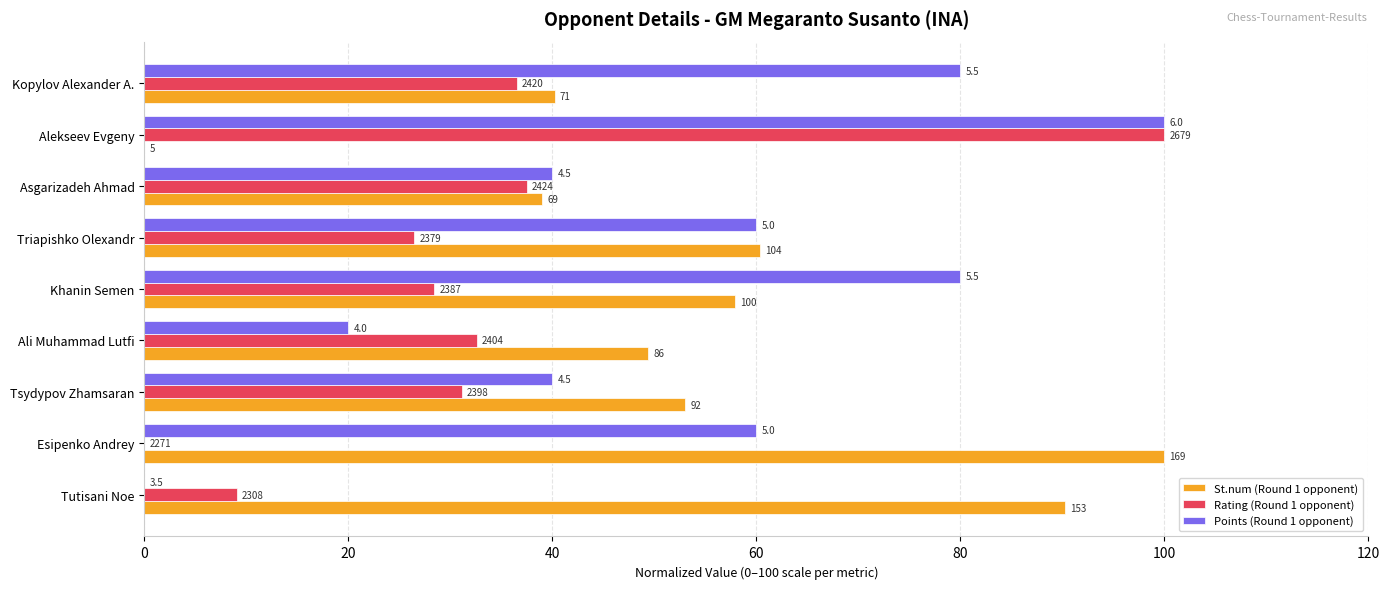

What are all the series names shown in the legend?

St.num (Round 1 opponent), Rating (Round 1 opponent), Points (Round 1 opponent)